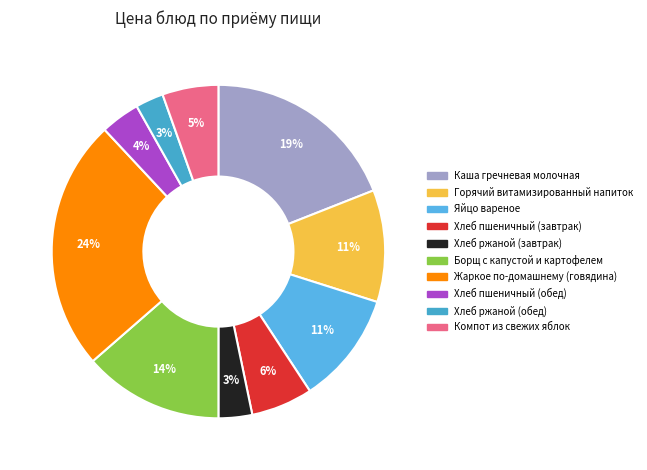

Is it true that Хлеб пшеничный (обед) is 4% of the pie?

True